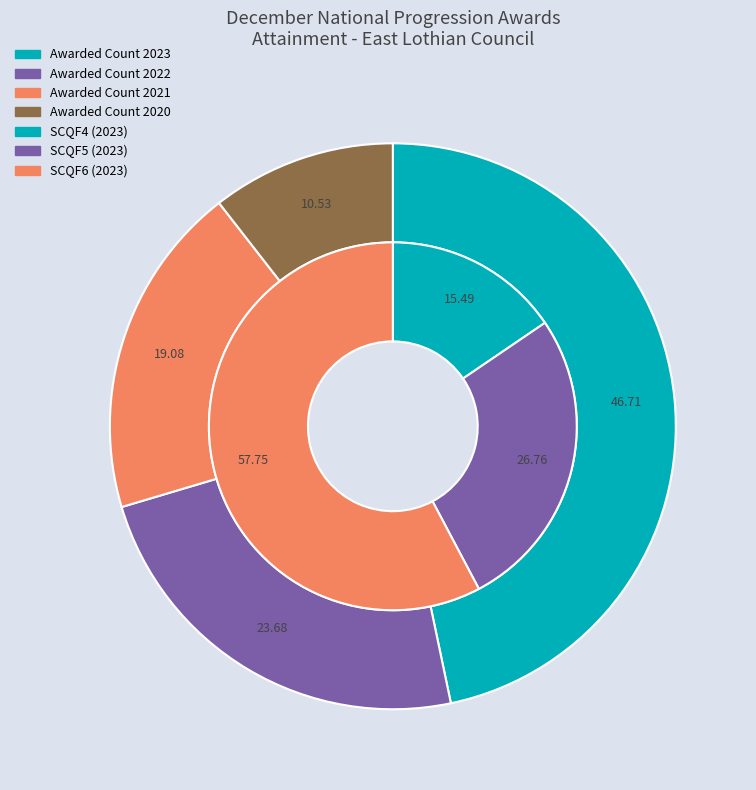

Rank the series by their maximum value, from highest to lowest.

Awarded Count 2023, Awarded Count 2022, Awarded Count 2021, Awarded Count 2020